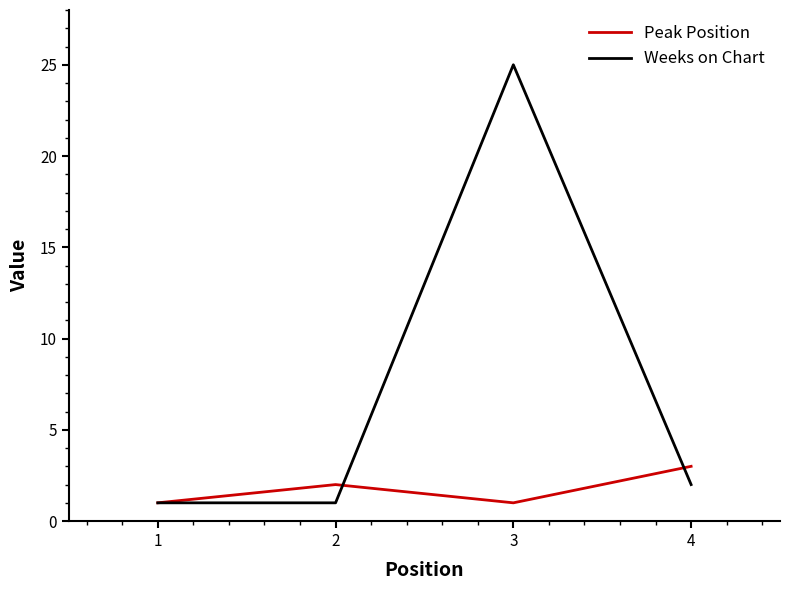

What is the difference between the second highest and second lowest values in the Weeks on Chart series?

1